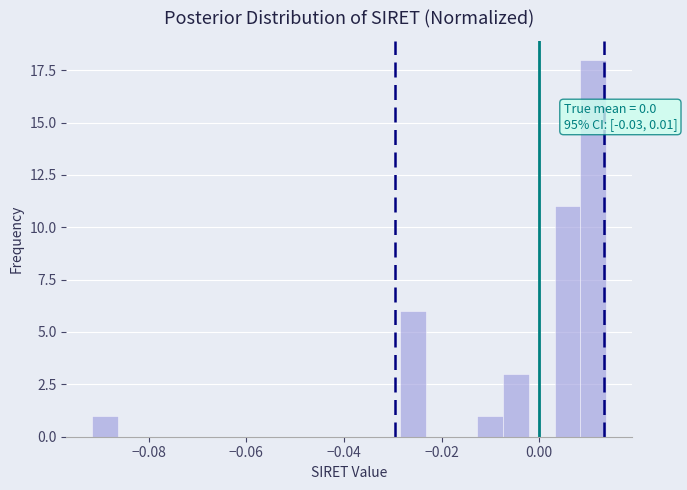

Around what value on the x-axis is the tallest bar? Give the approximate position of its centre, as read against the axis.

0.012